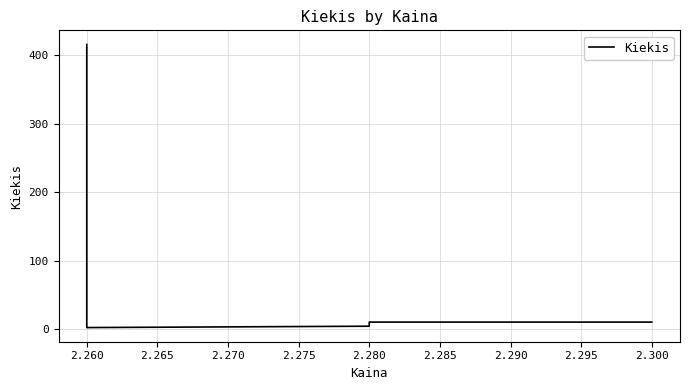

What is the value of the 1st point from the left?

416